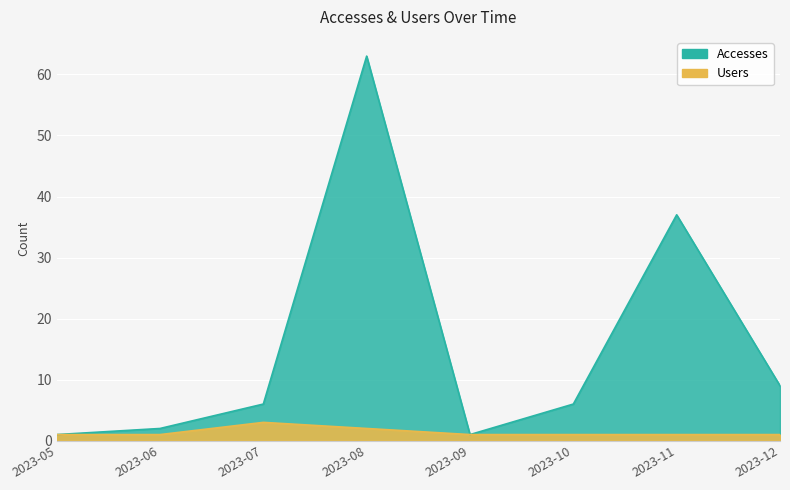

How many series are shown in this chart?

2